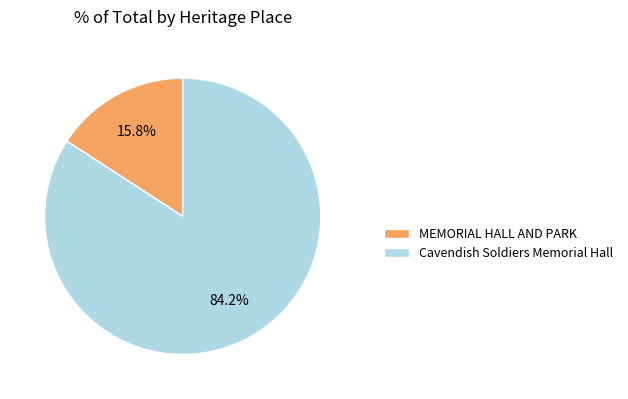

To the nearest percent, what is the difference between the largest and smallest slice percentages?

68%